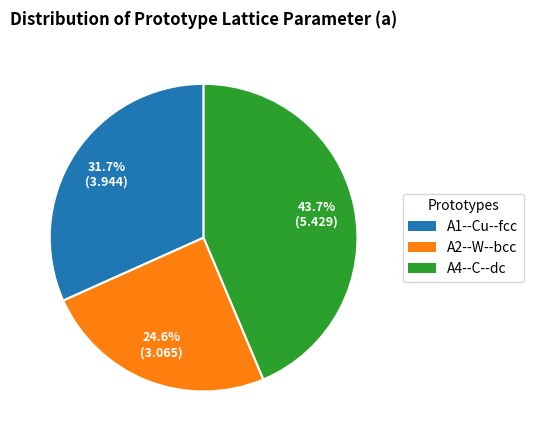

To the nearest percent, what percentage of the pie is A2--W--bcc?

25%